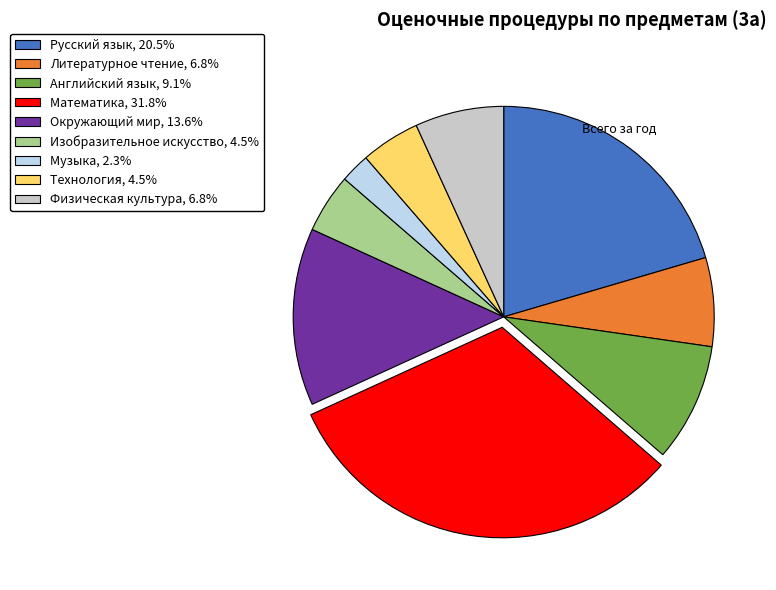

How many segments does this pie chart have?

9